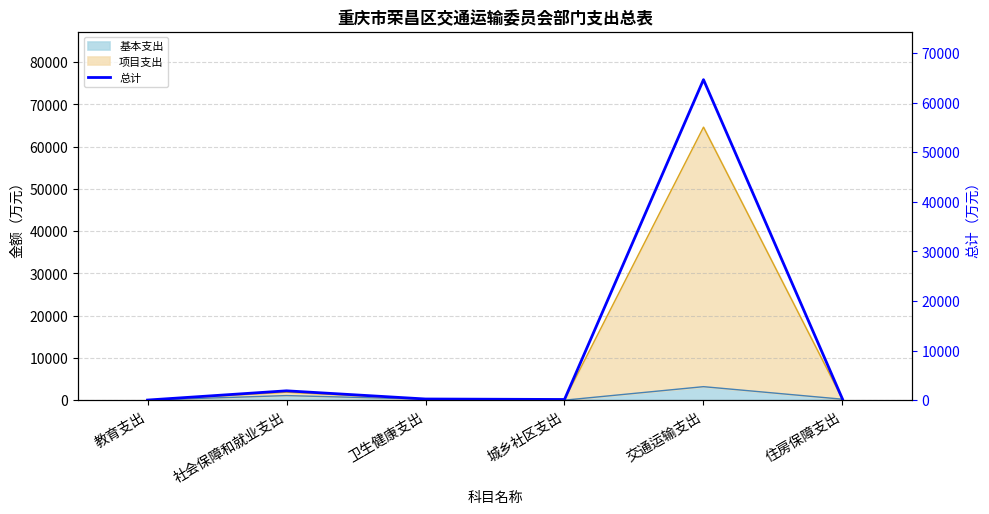

List the labels in order of value, largest first.

交通运输支出, 社会保障和就业支出, 卫生健康支出, 住房保障支出, 城乡社区支出, 教育支出